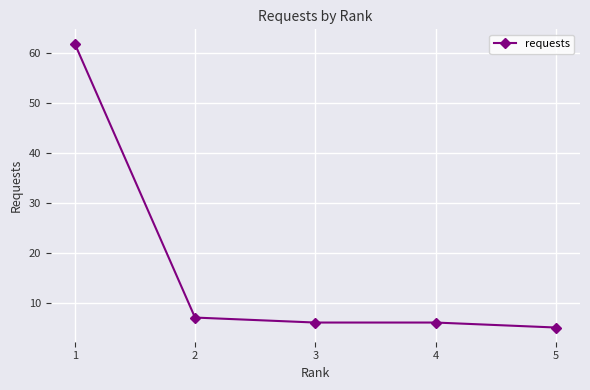

What is the value of the 4th point from the left?

6